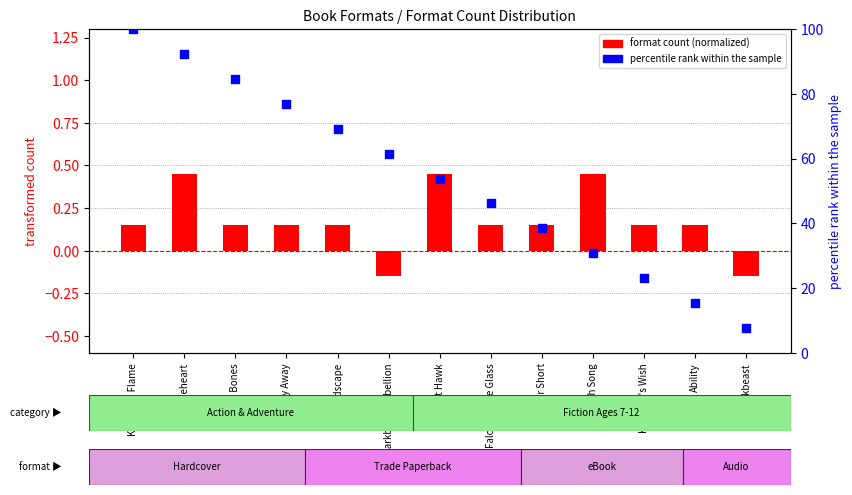

At which category is the sum across all series the highest?

Key & the Flame